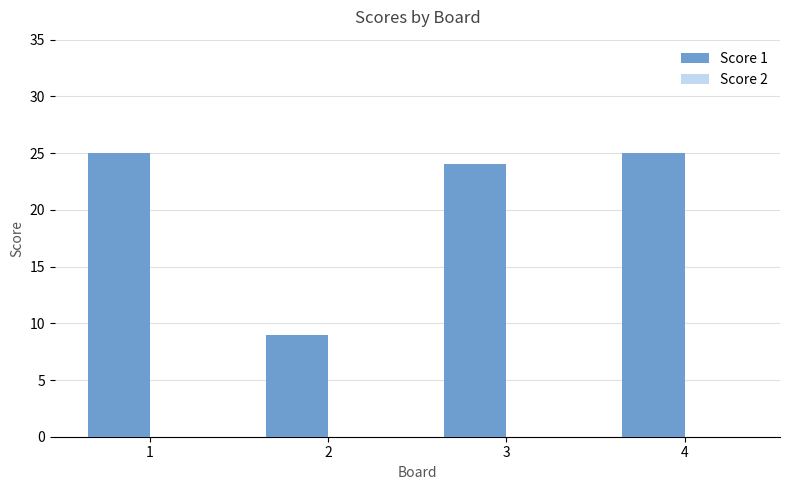

What is the maximum value shown in the chart?

25